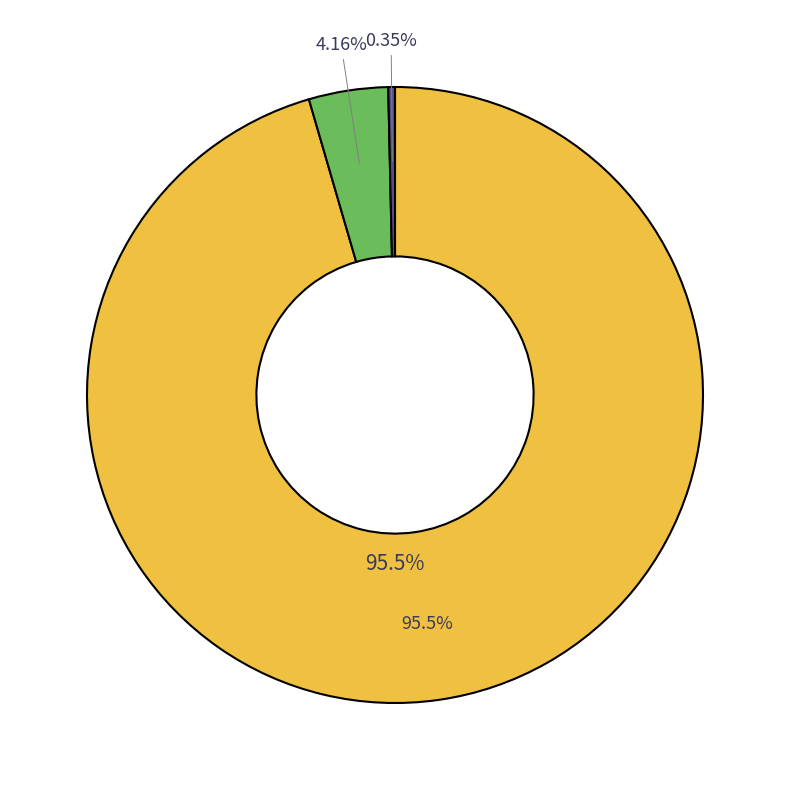

How much of the chart is everything except 11?

96.2%